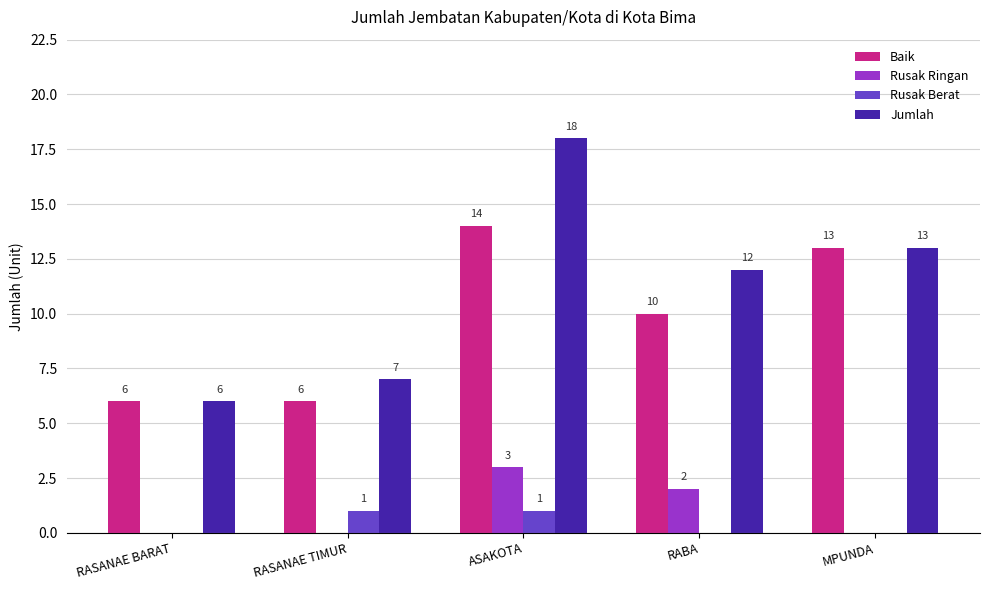

At which label does Baik reach its peak?

ASAKOTA